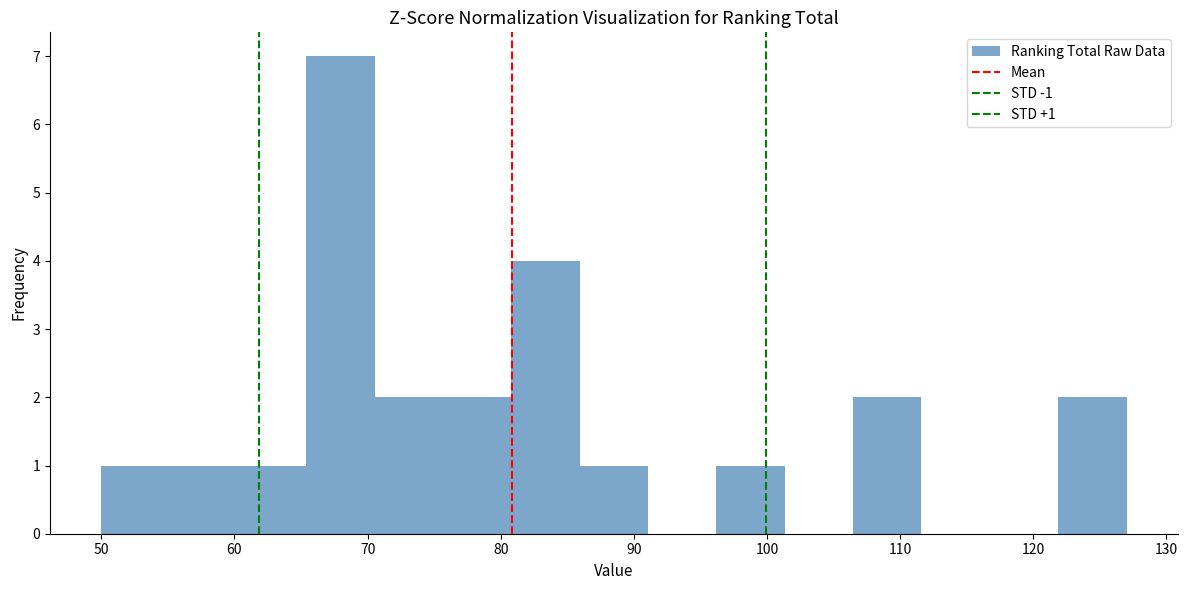

Over which range of the x-axis is the bar tallest?

65 to 71